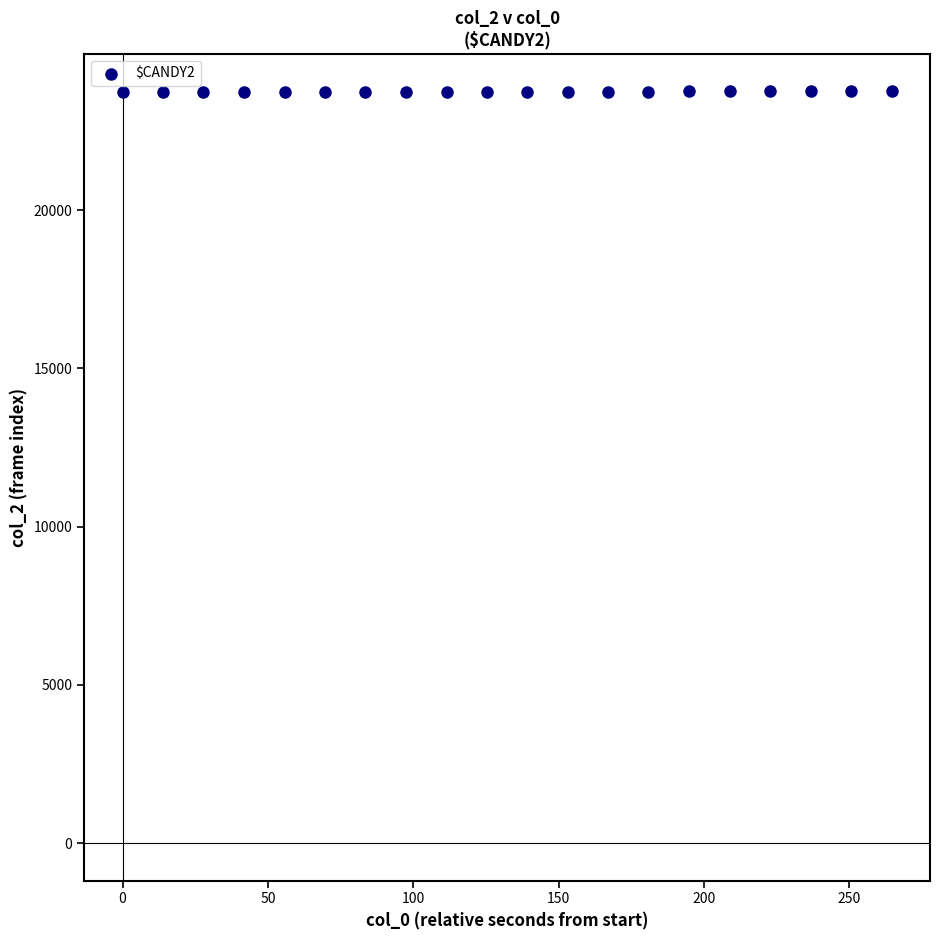

What is the range of Y values (max minus min)?

19